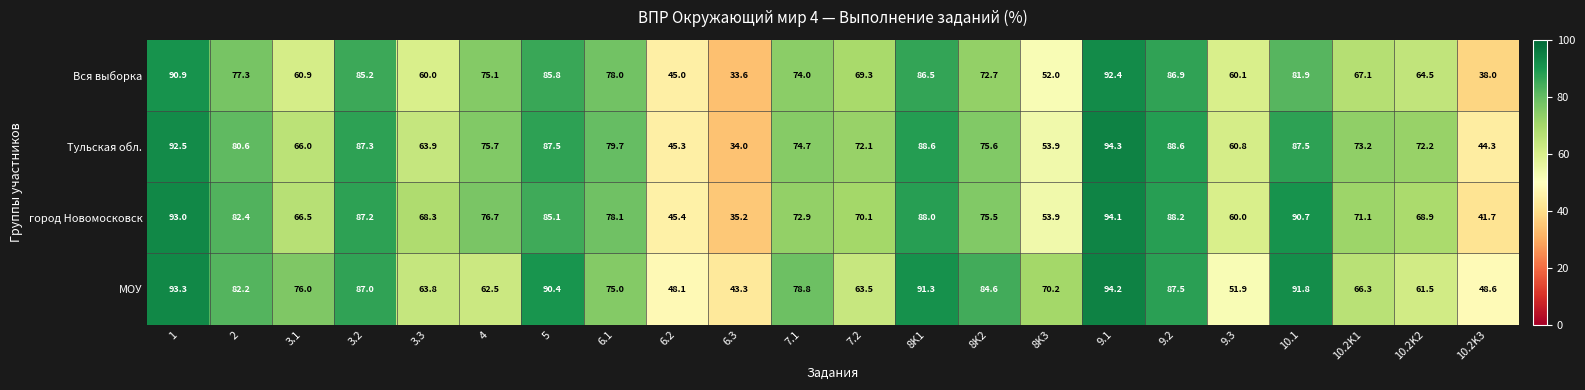

What is the maximum value shown in the chart?

94.3